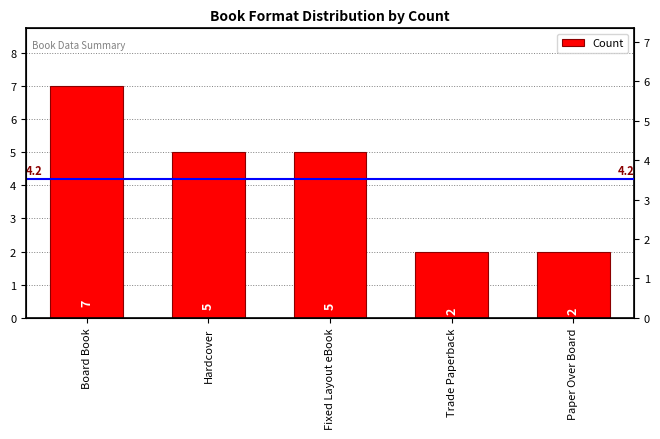

Rank the categories by value from highest to lowest.

Board Book, Hardcover, Fixed Layout eBook, Trade Paperback, Paper Over Board